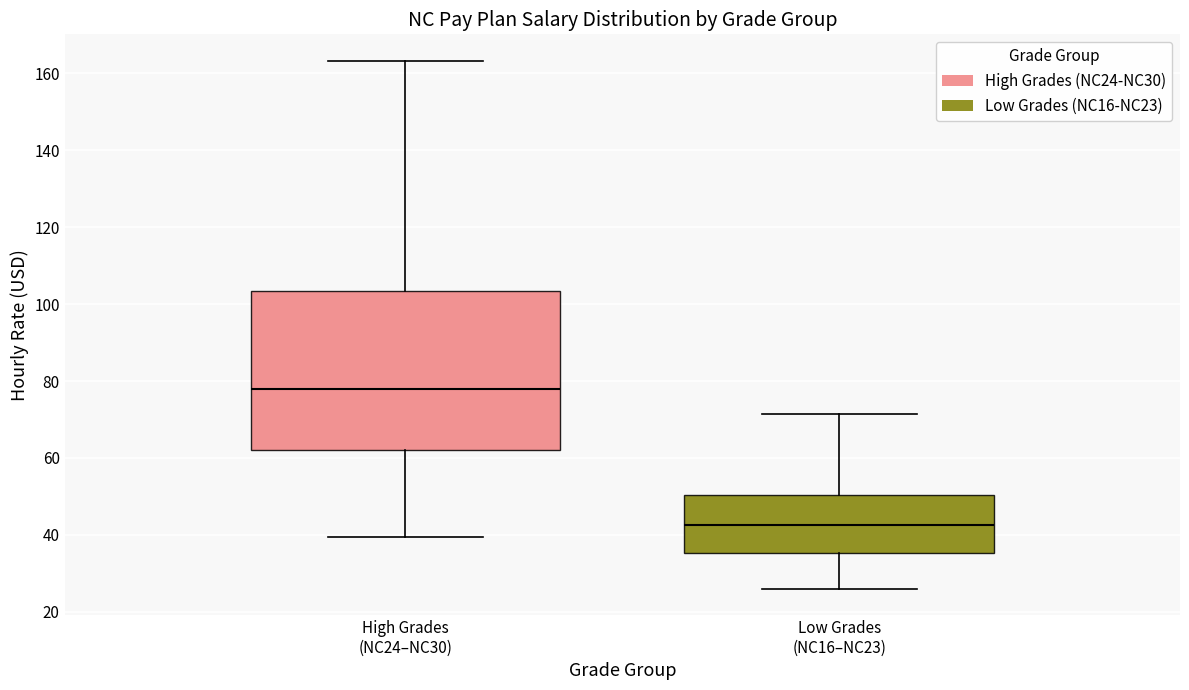

Reading left to right, transcribe this box plot: for each box, give where its median line is, the range the box spans, and where its two whiskers end, as read against the y-axis. The values are not printed on the chart, so give them approximately, as read against the axis.

High Grades (NC24–NC30): median 78, box 62 to 104, whiskers 40 to 164
Low Grades (NC16–NC23): median 42, box 36 to 50, whiskers 26 to 72